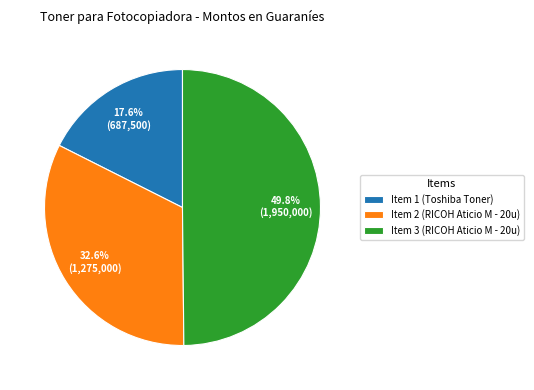

Which slice is the largest?

Item 3 (RICOH Aticio M - 20u)